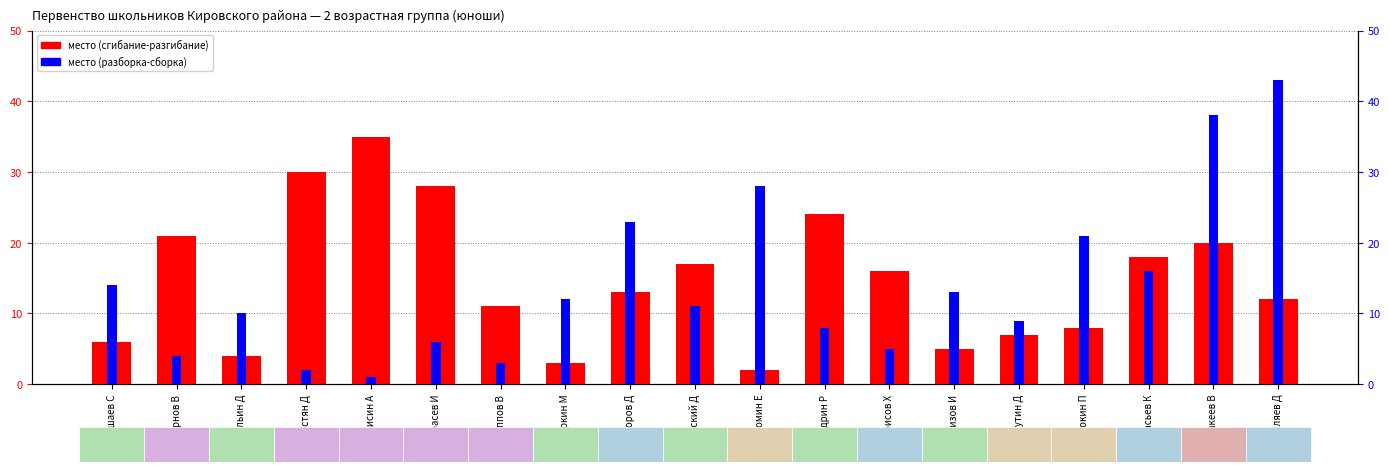

True or false: место (сгибание-разгибание) has a value of 2 at Туркин М.

False